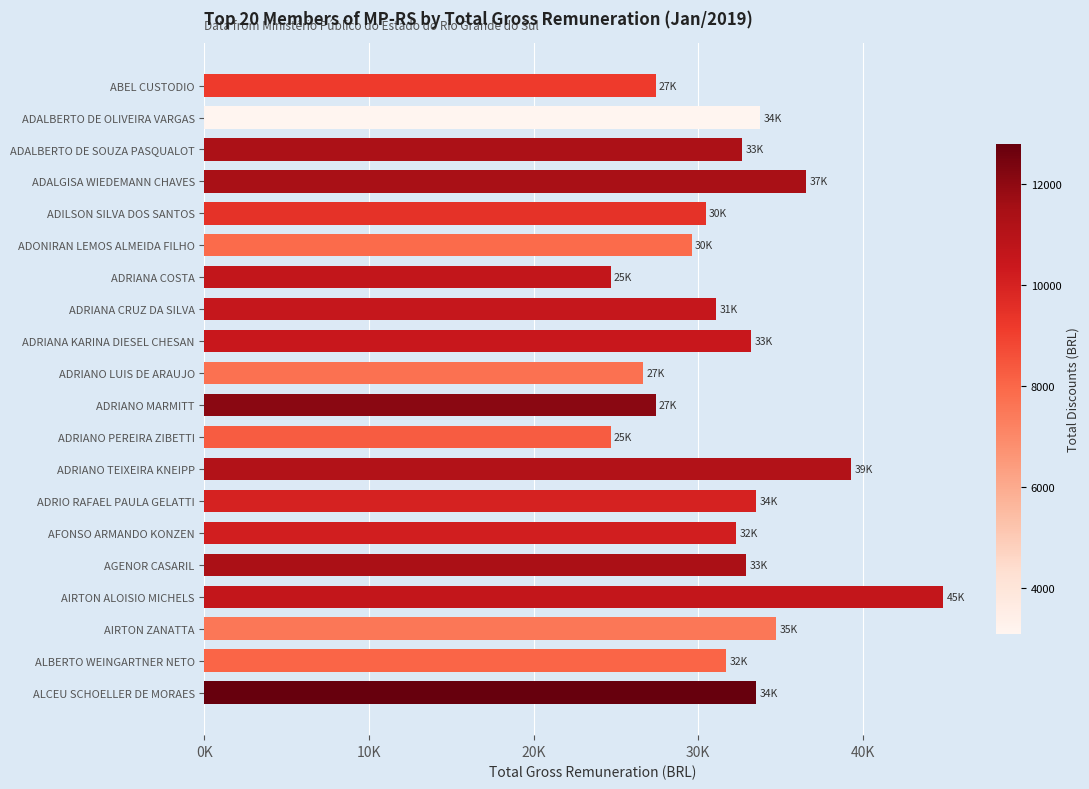

What is the difference between the maximum and minimum values?

20212.5